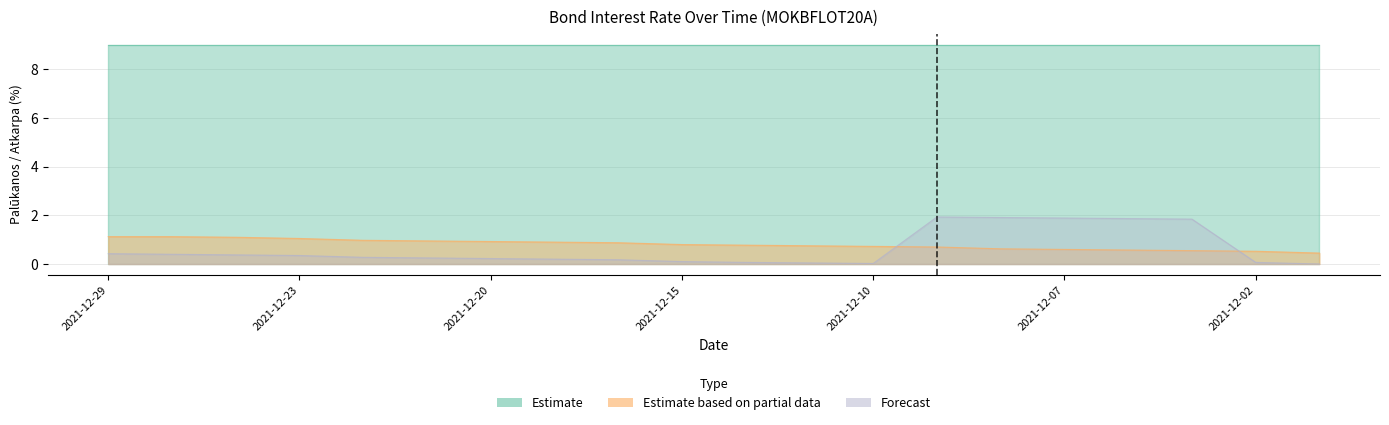

At how many categories does at least one series exceed 0?

20